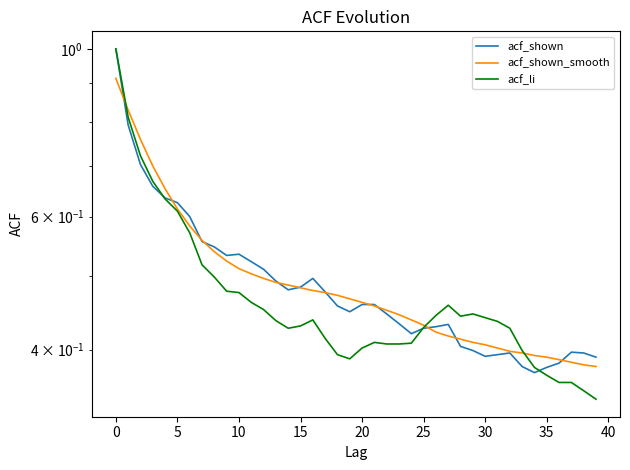

Between 12 and 16, which series saw the biggest shift?

acf_shown_smooth